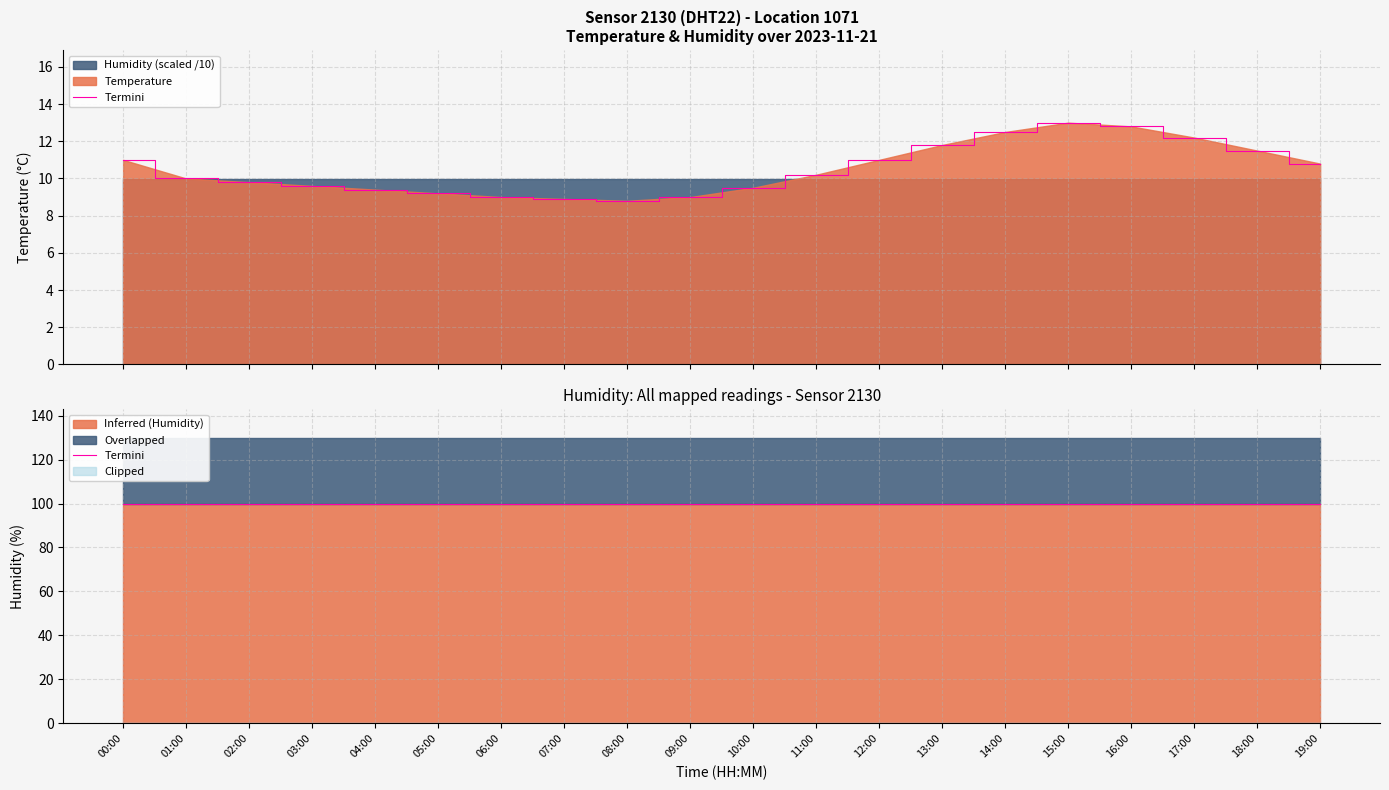

How many points are higher than both their immediate neighbors (excluding endpoints)?

1